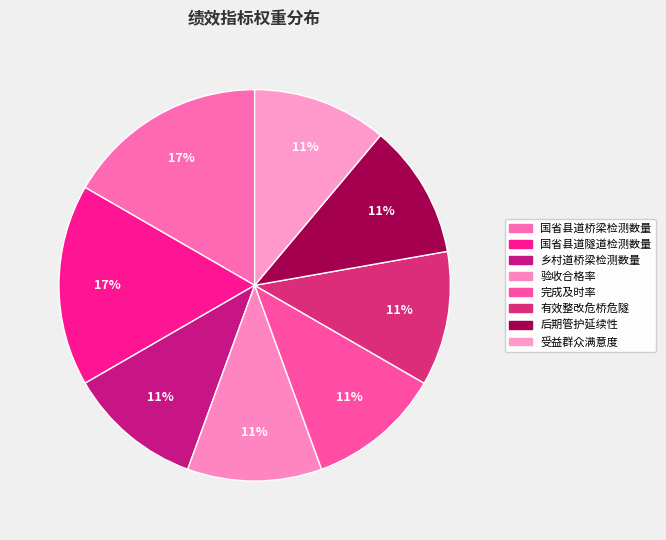

To the nearest percent, what portion does 国省县道桥梁检测数量 represent?

17%